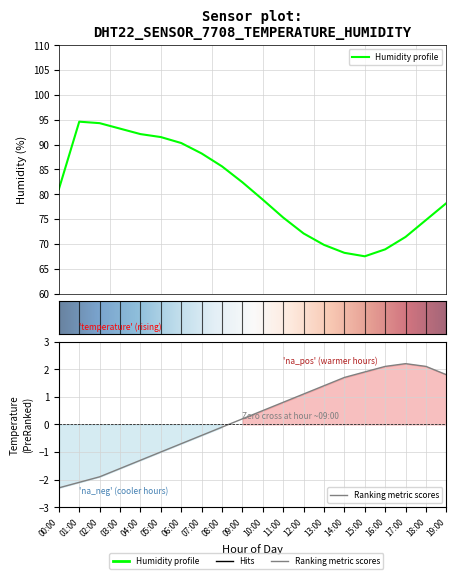

True or false: the data shows 30.3 at 15:00.

False